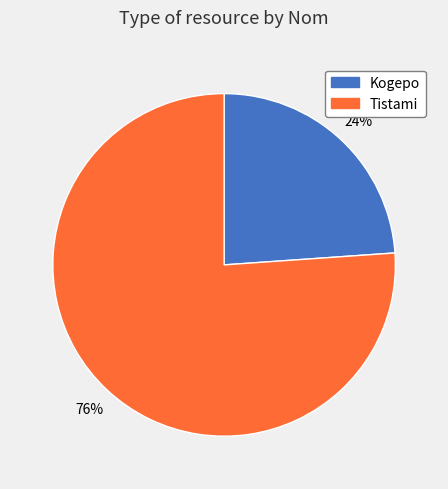

Rank the categories by value from lowest to highest.

Kogepo, Tistami